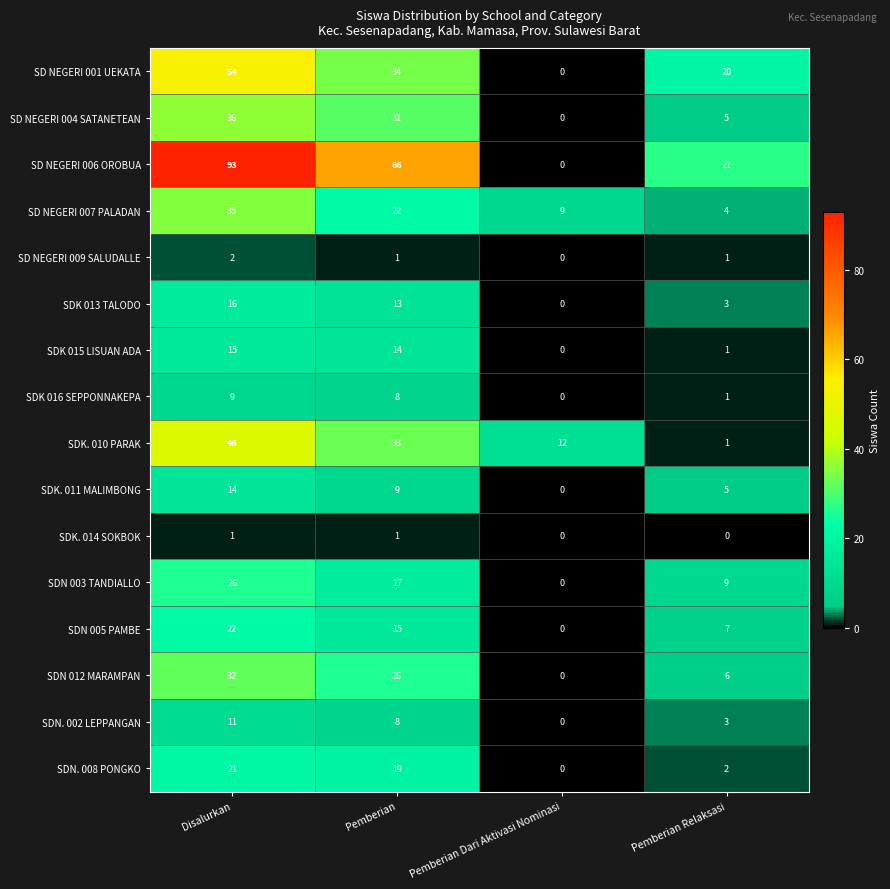

Count the number of data series in this chart.

16